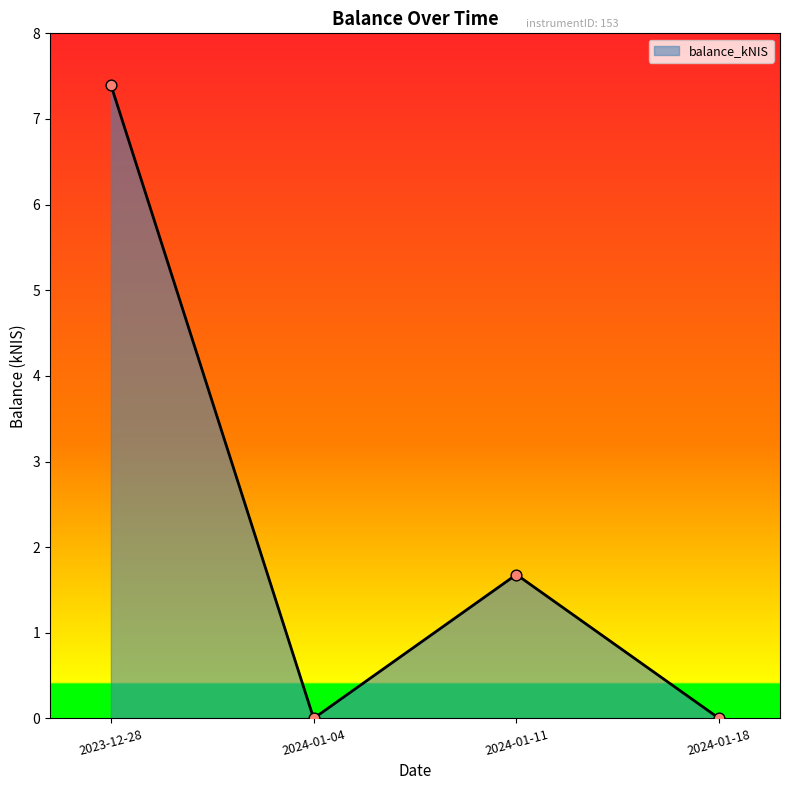

Which has a higher value, 2023-12-28 or 2024-01-18?

2023-12-28